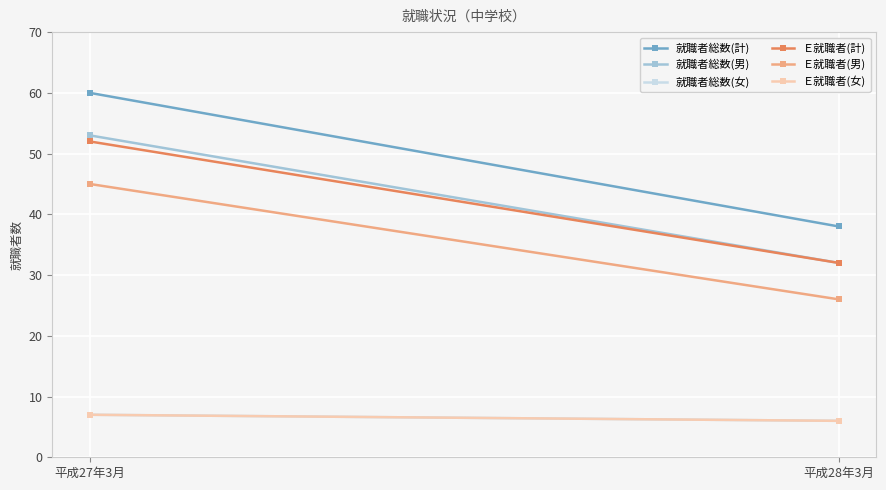

Reading right to left, extract all data points from this chart.

就職者総数(計): 38	60
就職者総数(男): 32	53
就職者総数(女): 6	7
Ｅ就職者(計): 32	52
Ｅ就職者(男): 26	45
Ｅ就職者(女): 6	7